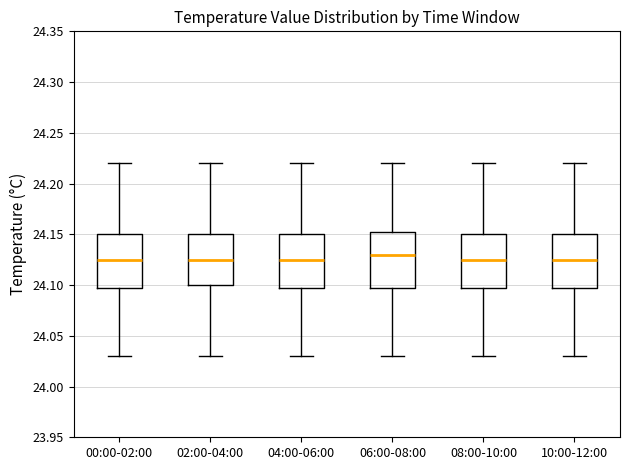

Reading left to right, transcribe this box plot: for each box, give where its median line is, the range the box spans, and where its two whiskers end, as read against the y-axis. The values are not printed on the chart, so give them approximately, as read against the axis.

00:00-02:00: median 24.125, box 24.100 to 24.150, whiskers 24.030 to 24.220
02:00-04:00: median 24.125, box 24.100 to 24.150, whiskers 24.030 to 24.220
04:00-06:00: median 24.125, box 24.100 to 24.150, whiskers 24.030 to 24.220
06:00-08:00: median 24.130, box 24.100 to 24.155, whiskers 24.030 to 24.220
08:00-10:00: median 24.125, box 24.100 to 24.150, whiskers 24.030 to 24.220
10:00-12:00: median 24.125, box 24.100 to 24.150, whiskers 24.030 to 24.220